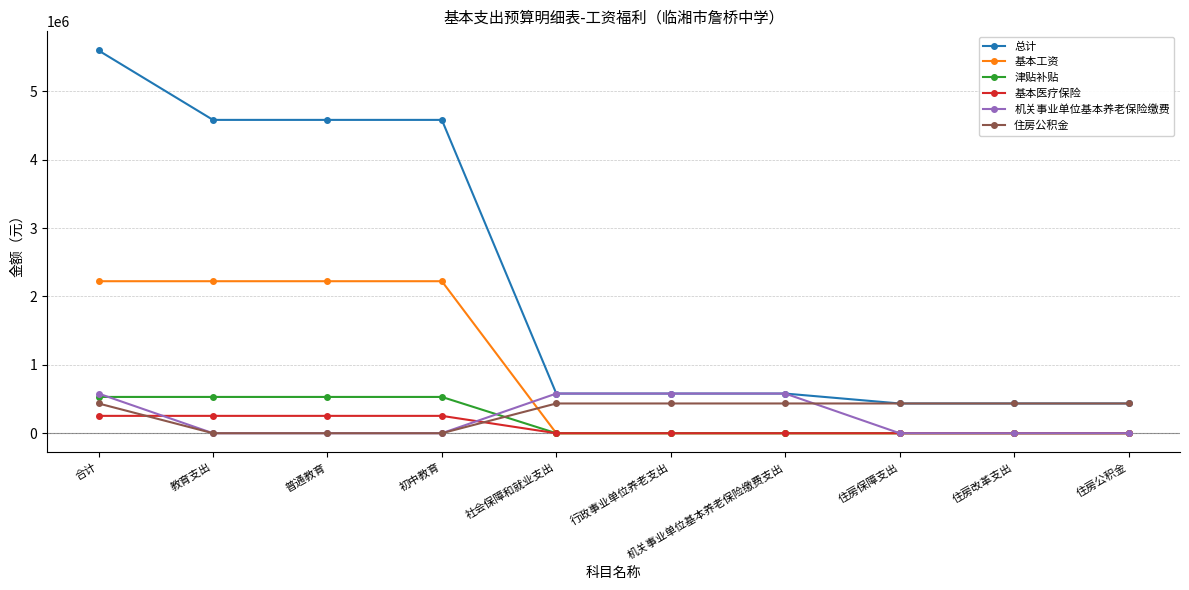

Is it true that 基本医疗保险 equals 0.0 at 住房改革支出?

True